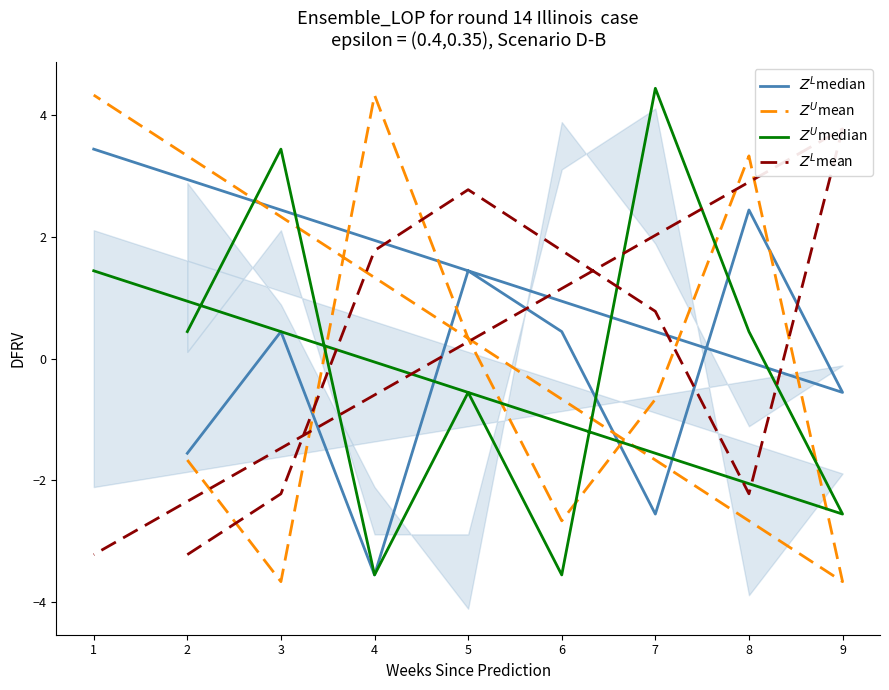

Which series has the widest spread of values?

$Z^U$mean